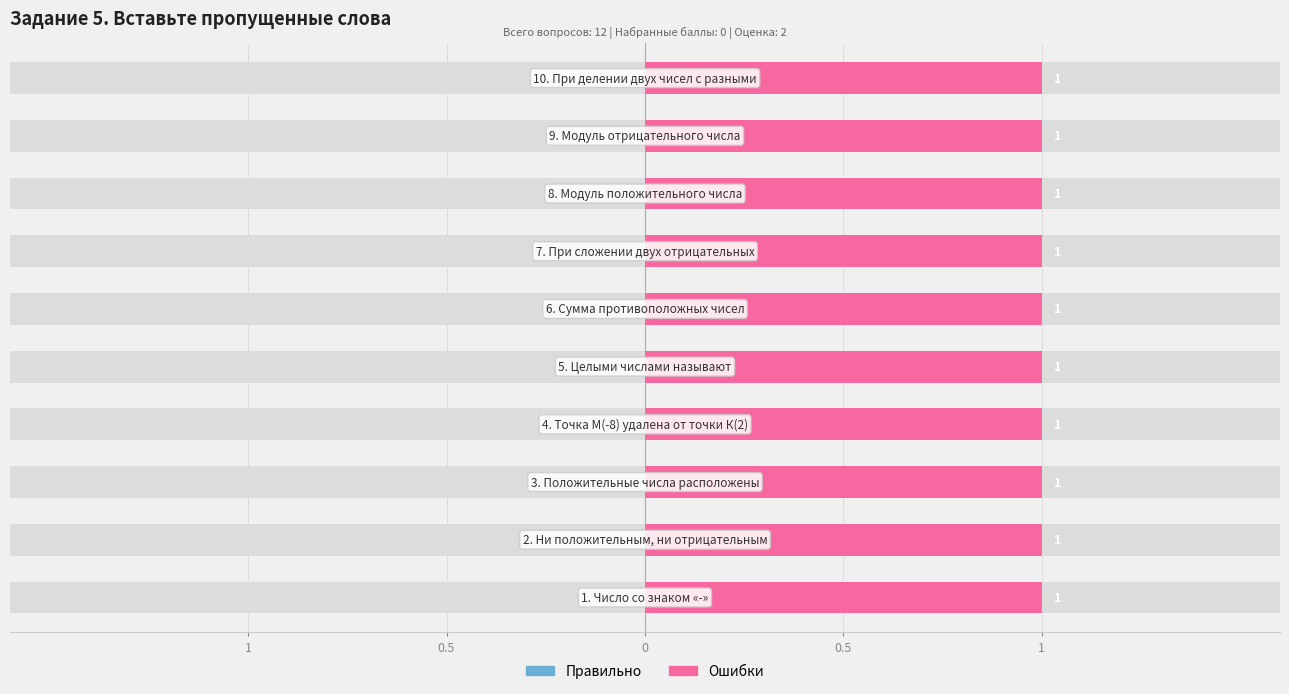

At which category is the sum across all series the highest?

1. Число со знаком «-»